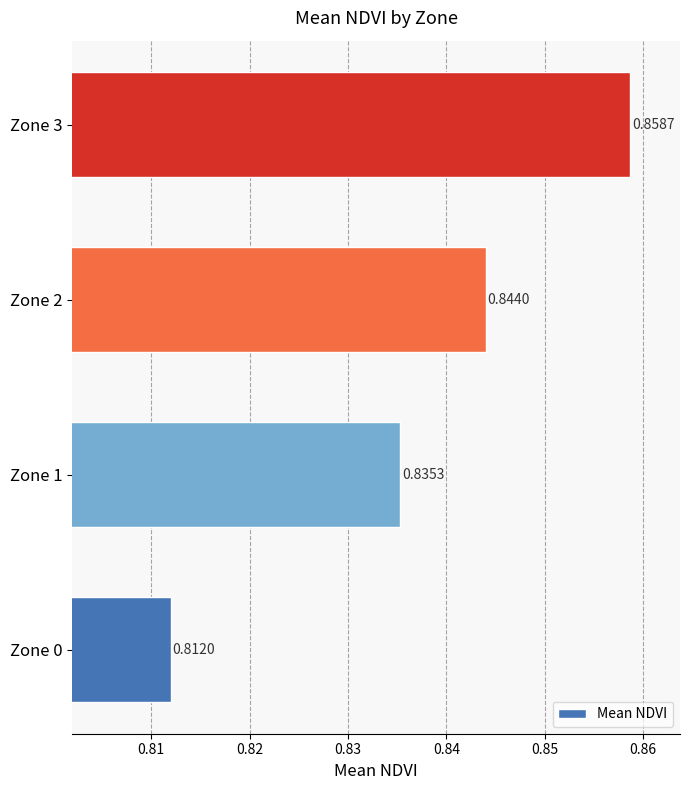

Where is the data nearest to the value 0?

Zone 0